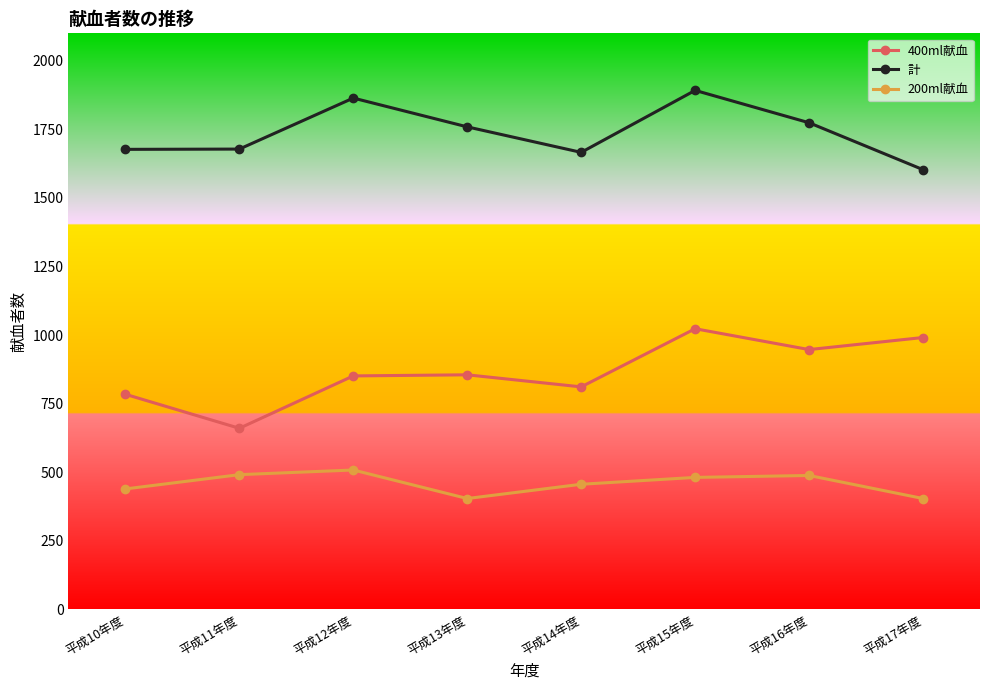

What is the difference between the 200ml献血 values at 平成11年度 and 平成14年度?

35